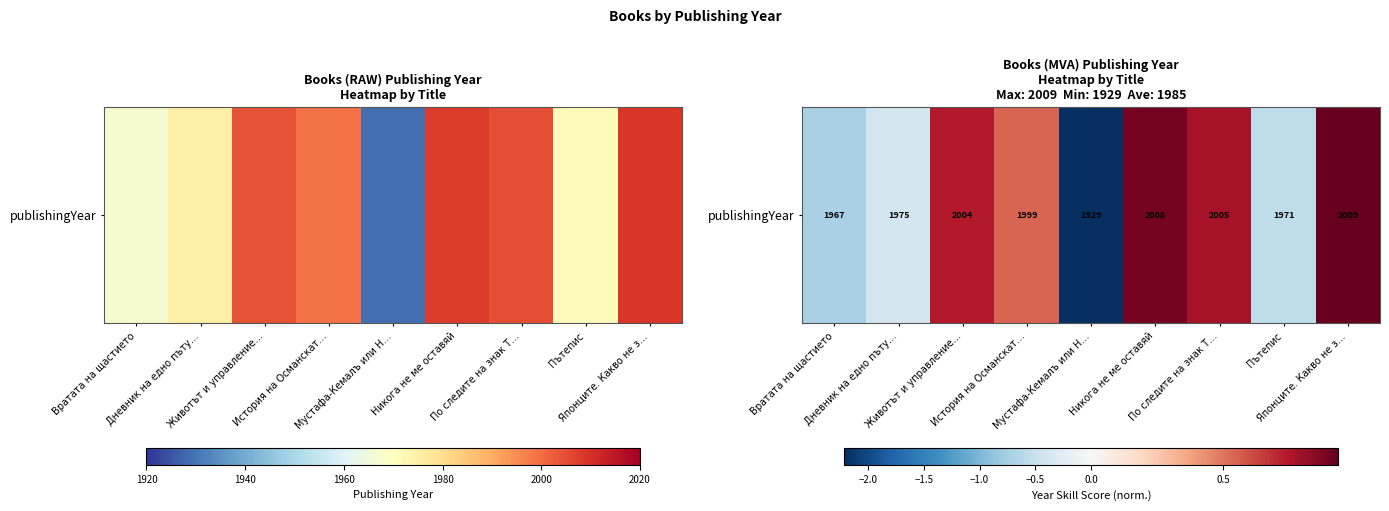

Reading left to right, list all the values displayed in this chart.

-0.7	-0.4	0.7	0.5	-2.2	0.9	0.8	-0.6	0.9